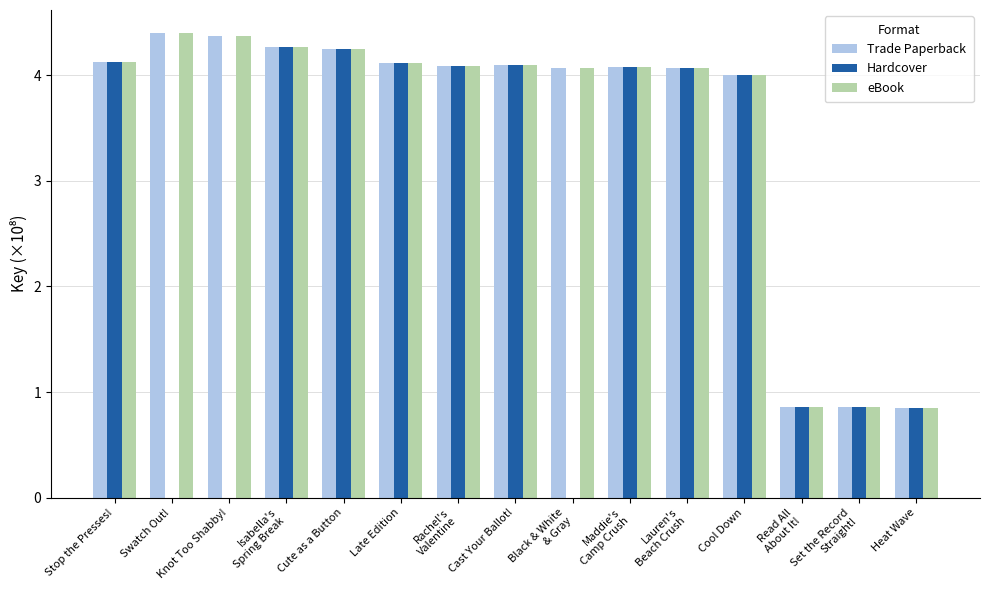

What value does the eBook series have at Cast Your Ballot!?

4.1